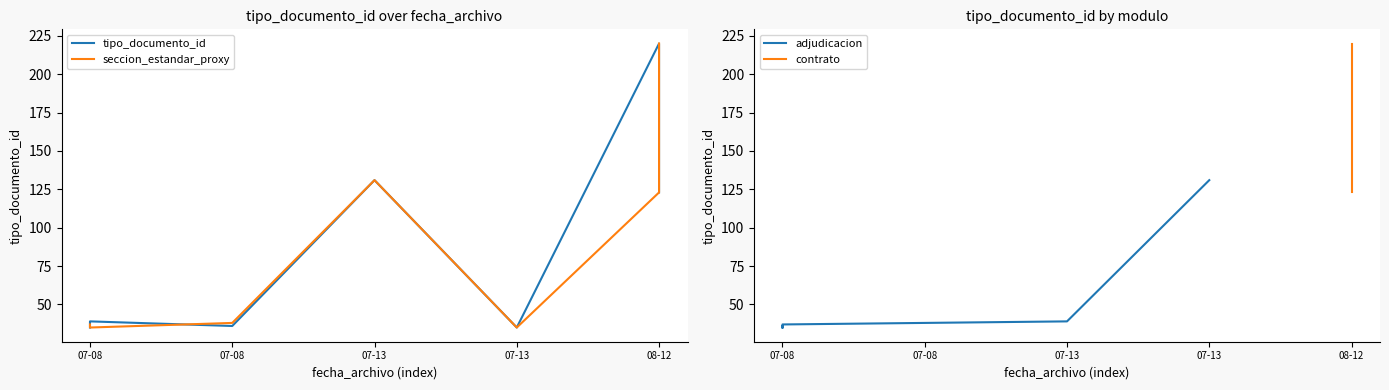

Which category has the highest value in the tipo_documento_id series?

2021-08-12 08:05:10